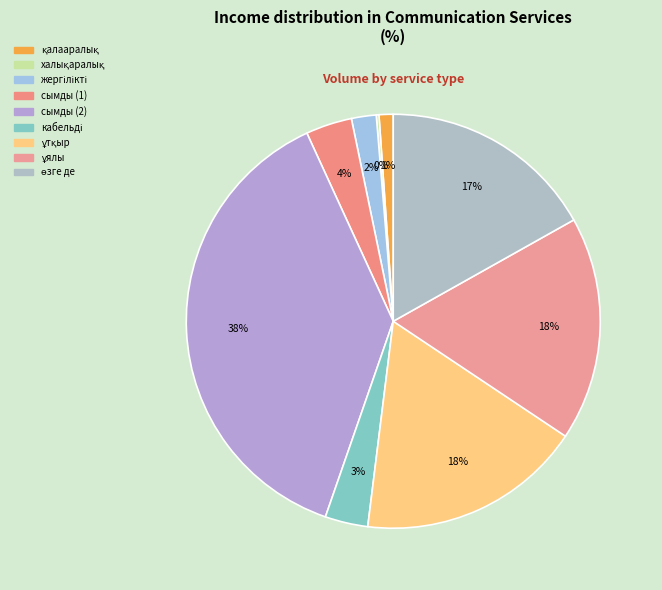

Count the number of slices in the pie.

9